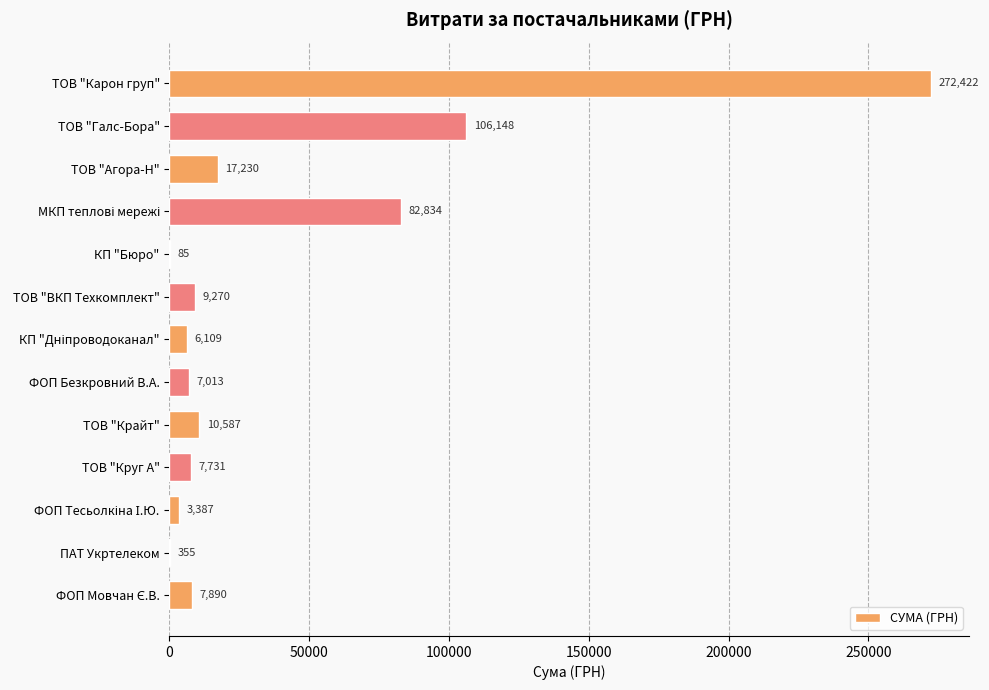

Where is the data nearest to the value 136253?

ТОВ "Галс-Бора"